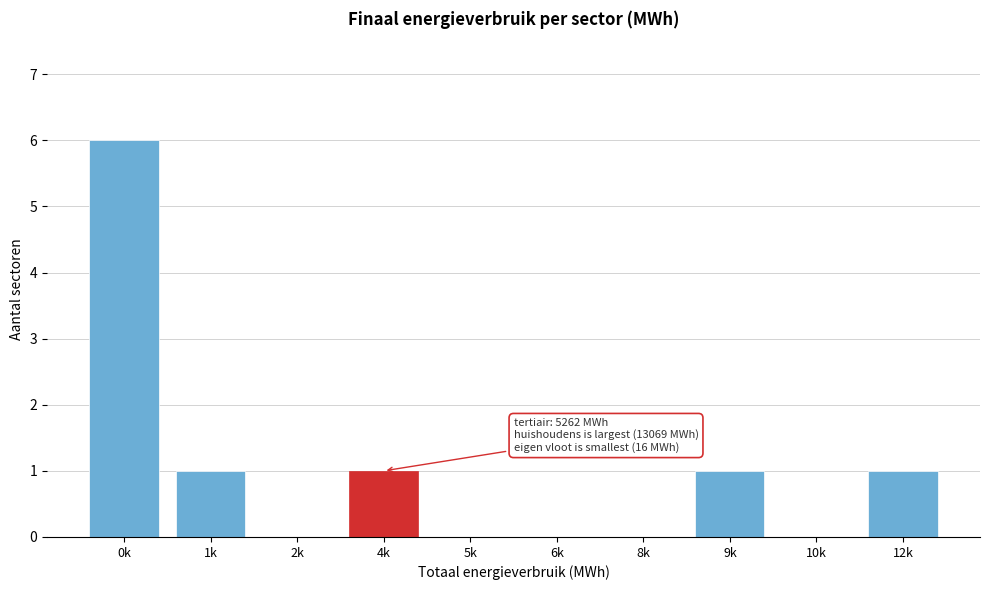

Reading left to right, extract all data points from this chart.

0k=6	1k=1	2k=0	4k=1	5k=0	6k=0	8k=0	9k=1	10k=0	12k=1